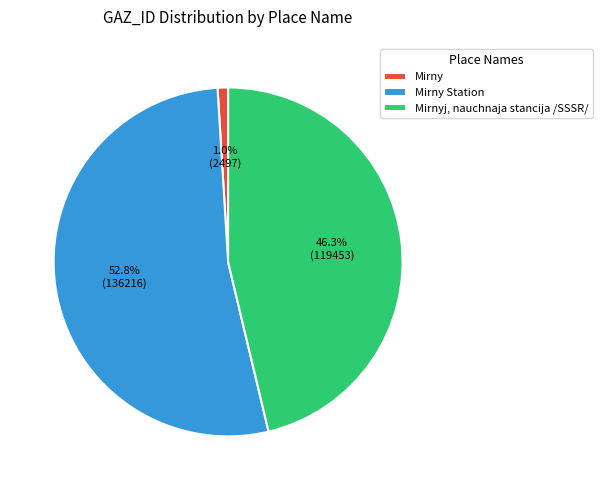

Rank the categories by value from lowest to highest.

Mirny, Mirnyj, nauchnaja stancija /SSSR/, Mirny Station